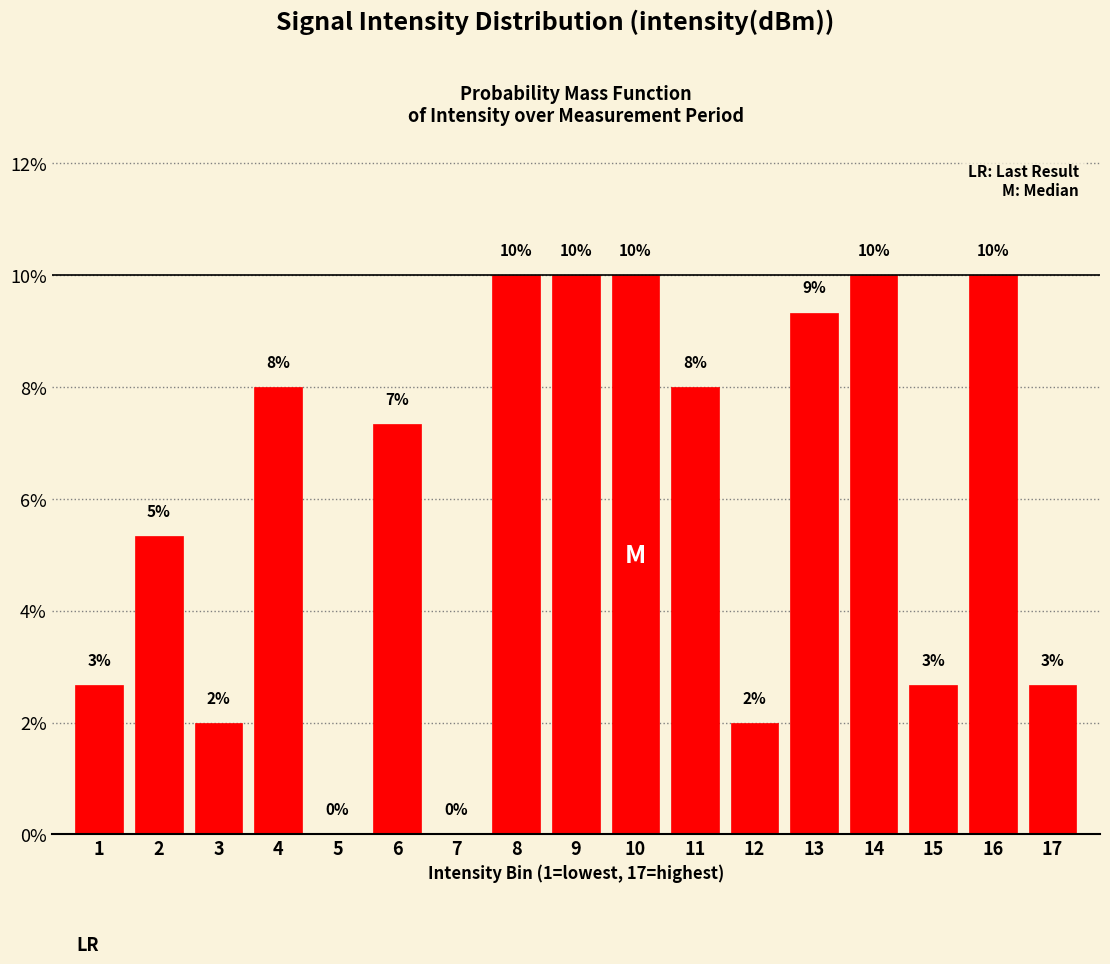

At which label does the data first exceed 7?

4